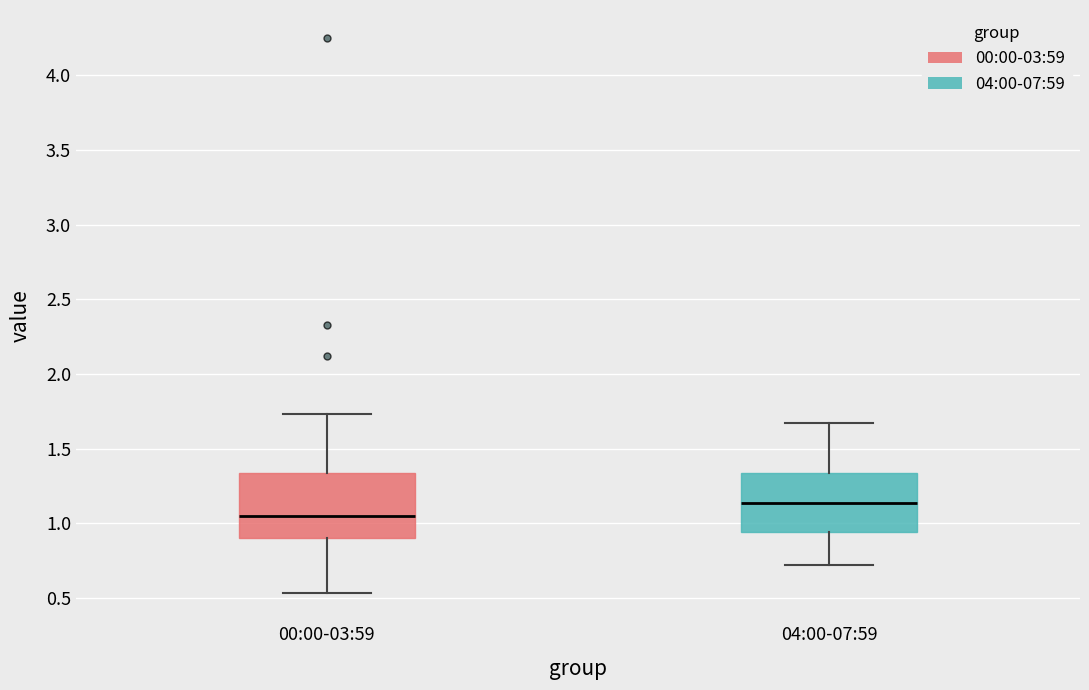

Which box's median line is the lowest?

00:00-03:59